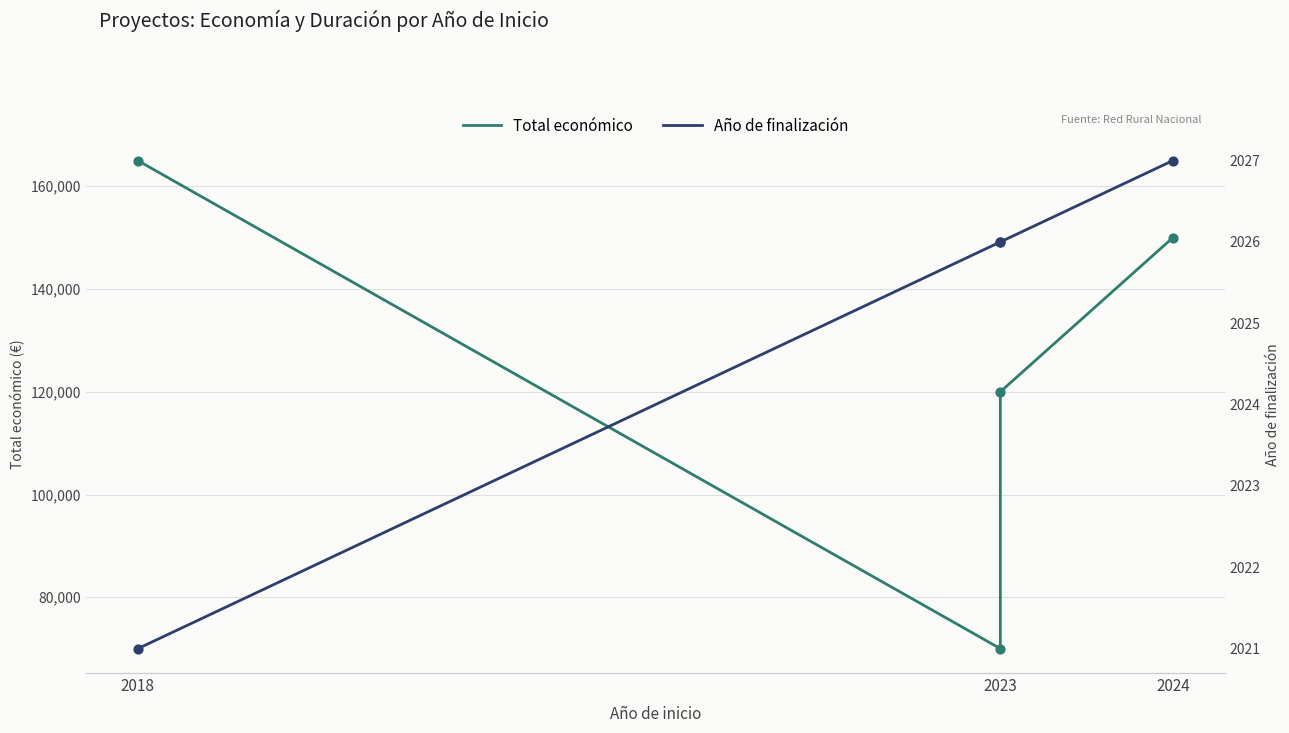

What is the total value across all series at 2023?

72026